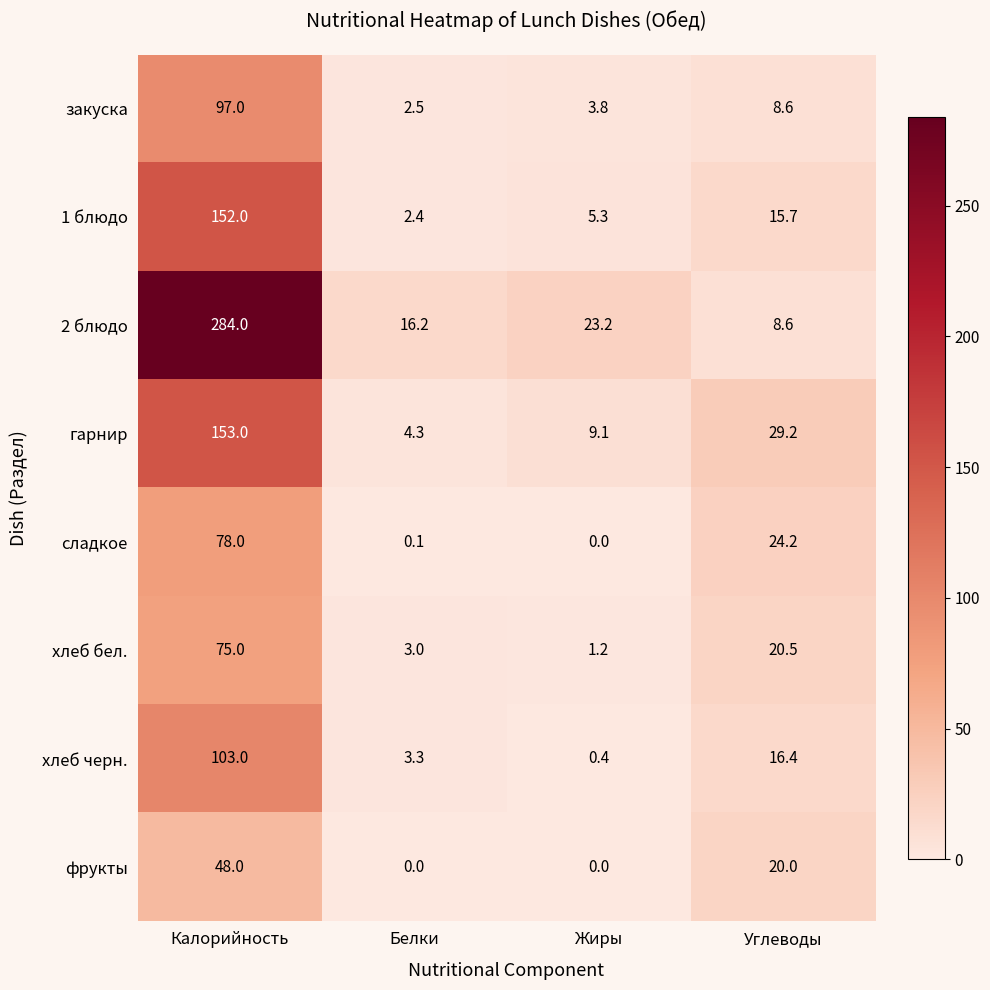

Rank the series by their maximum value, from highest to lowest.

2 блюдо, гарнир, 1 блюдо, хлеб черн., закуска, сладкое, хлеб бел., фрукты